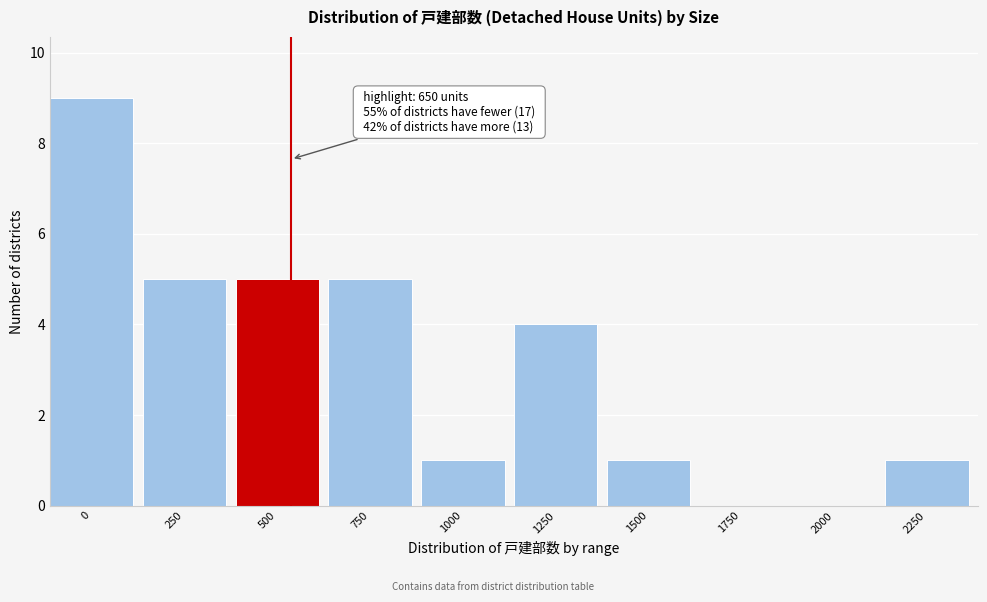

Reading right to left, list all the values displayed in this chart.

2250=1	2000=0	1750=0	1500=1	1250=4	1000=1	750=5	500=5	250=5	0=9